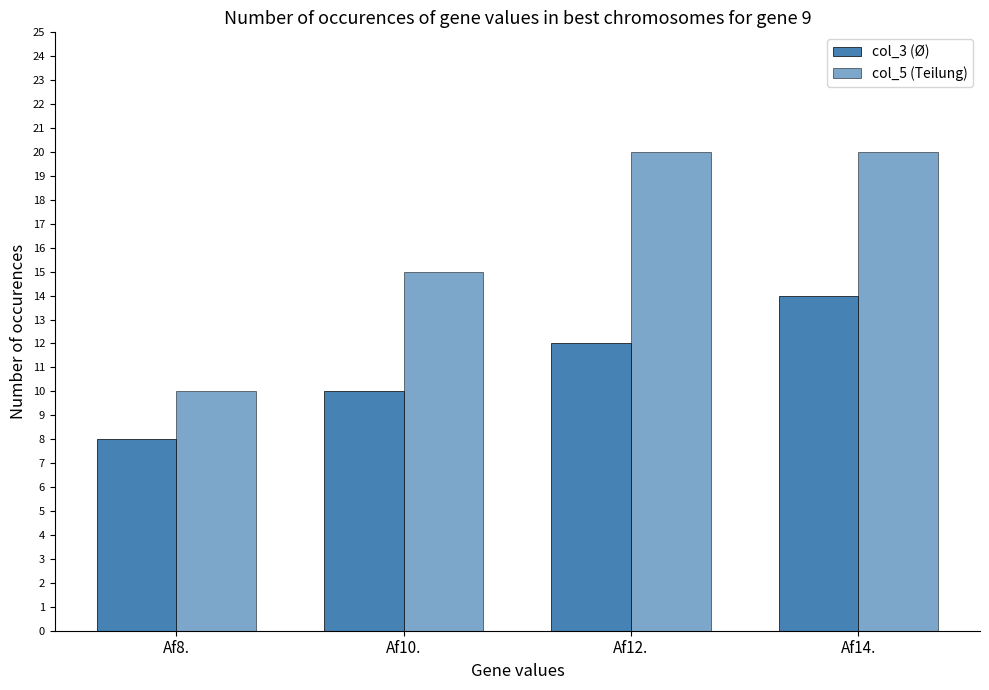

How many data points in col_3 (Ø) are less than 12?

2